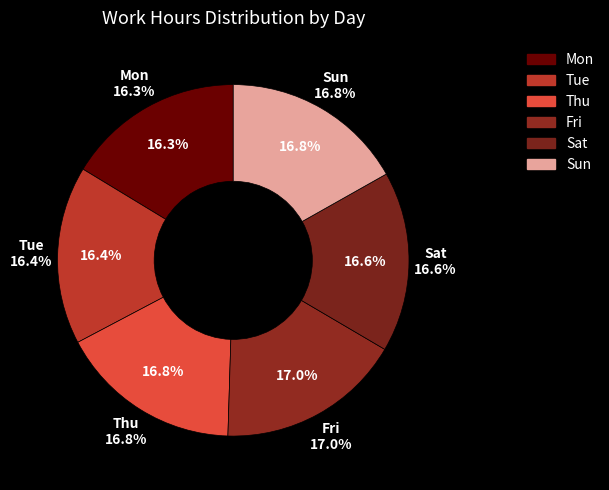

Rank the categories by value from highest to lowest.

Fri, Sun, Thu, Sat, Tue, Mon